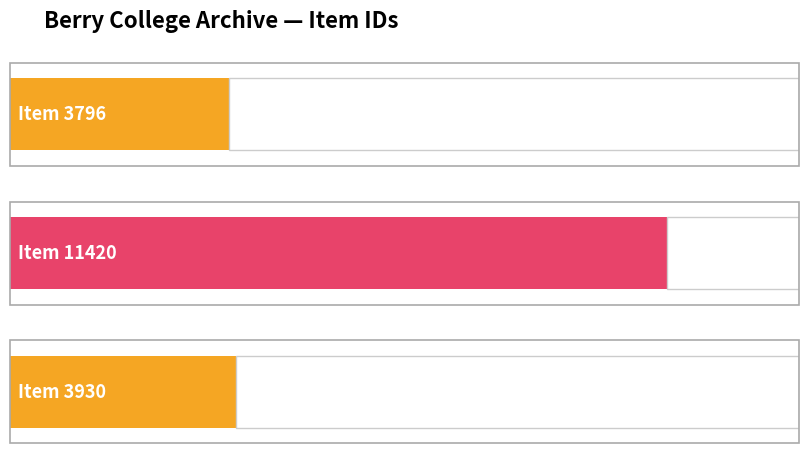

Does the chart contain any negative values?

No